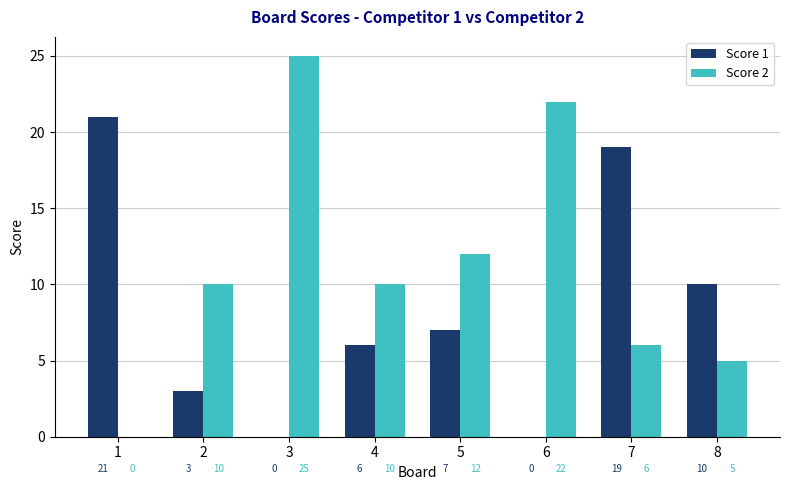

What value does the Score 2 series have at 8?

5